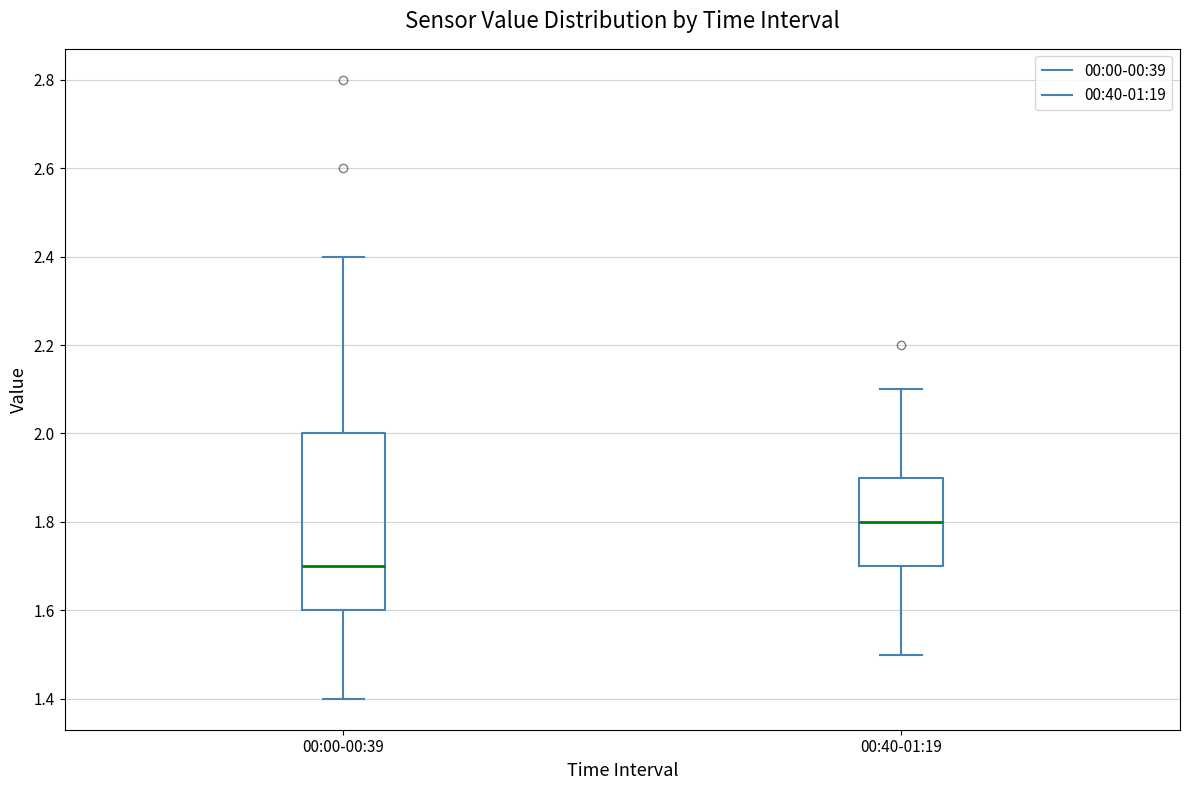

Reading left to right, transcribe this box plot: for each box, give where its median line is, the range the box spans, and where its two whiskers end, as read against the y-axis. The values are not printed on the chart, so give them approximately, as read against the axis.

00:00-00:39: median 1.7, box 1.6 to 2.0, whiskers 1.4 to 2.4
00:40-01:19: median 1.8, box 1.7 to 1.9, whiskers 1.5 to 2.1